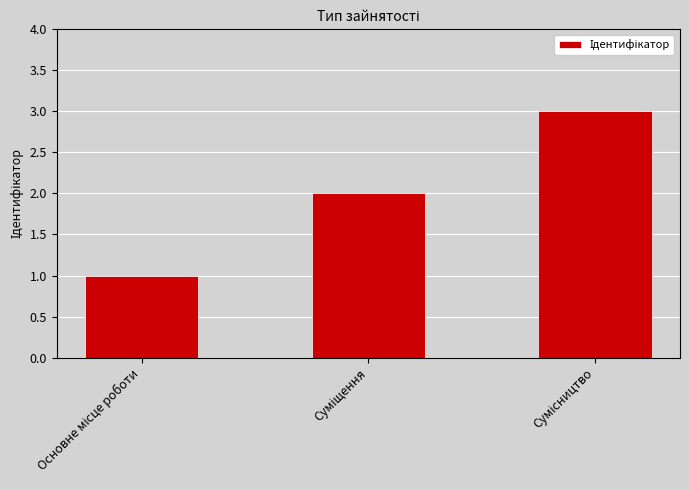

What is the sum of all values?

6